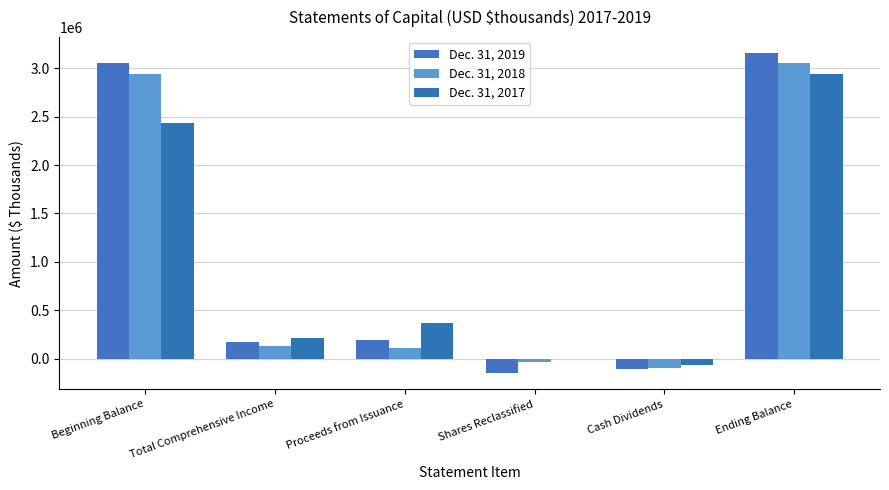

The Dec. 31, 2018 series shows 1525654 at Ending Balance. True or false?

False